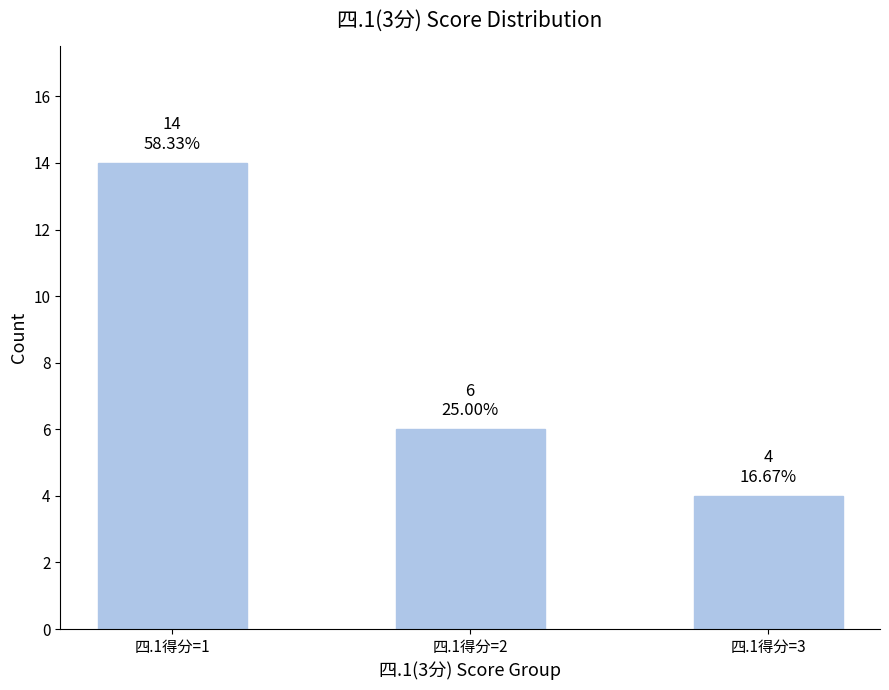

At which label does the data first exceed 6?

四.1得分=1